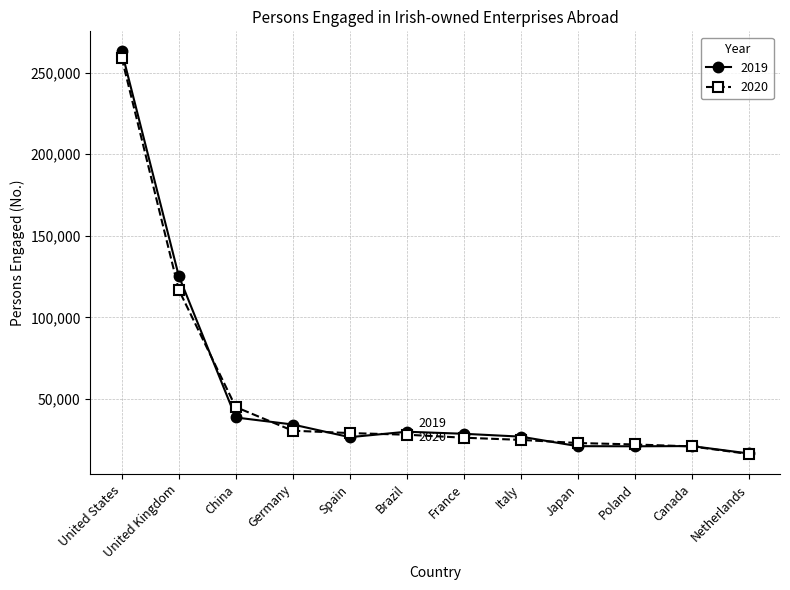

What is the approximate value of 2020 at Italy, to the nearest 50?

24900